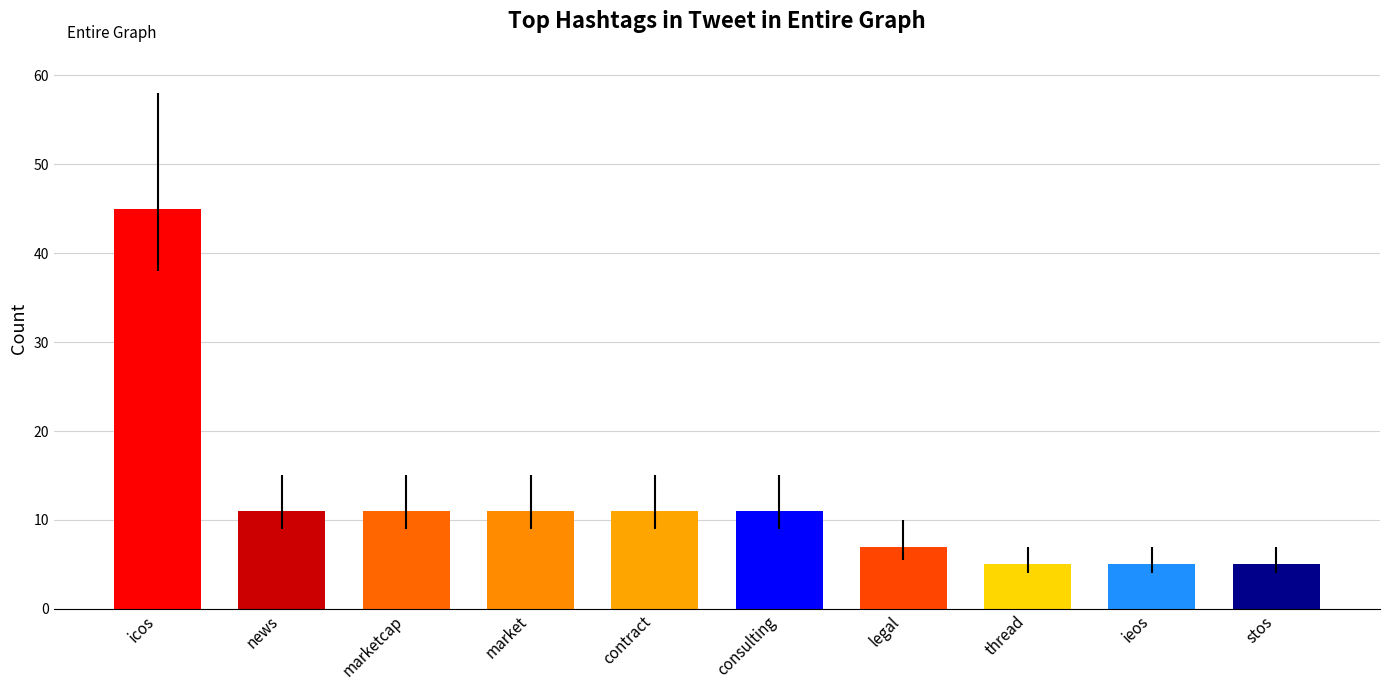

How many bars are there in total?

10